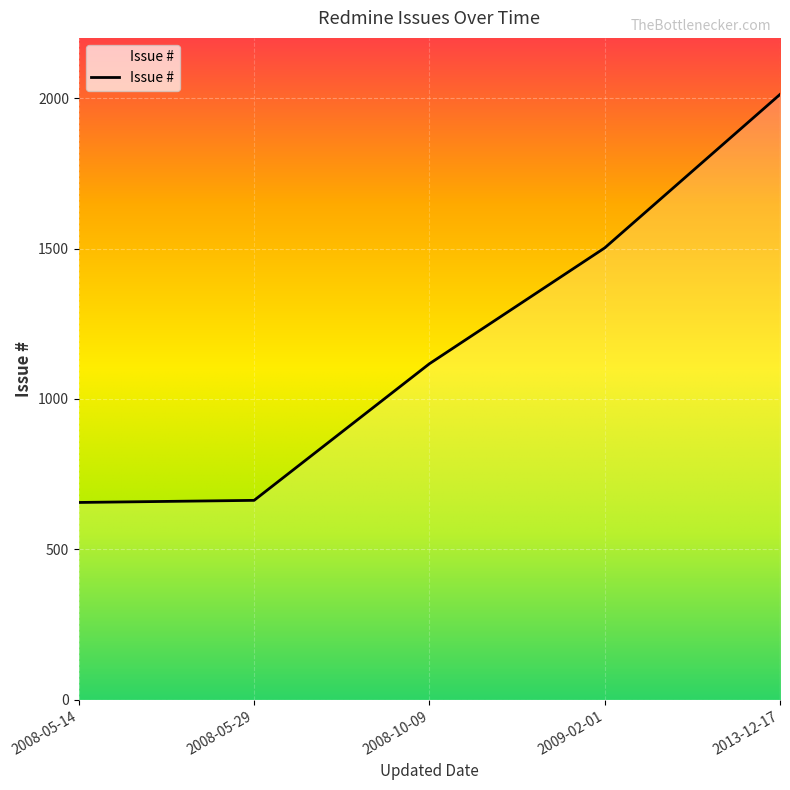

At which label is the value closest to 1334?

2009-02-01